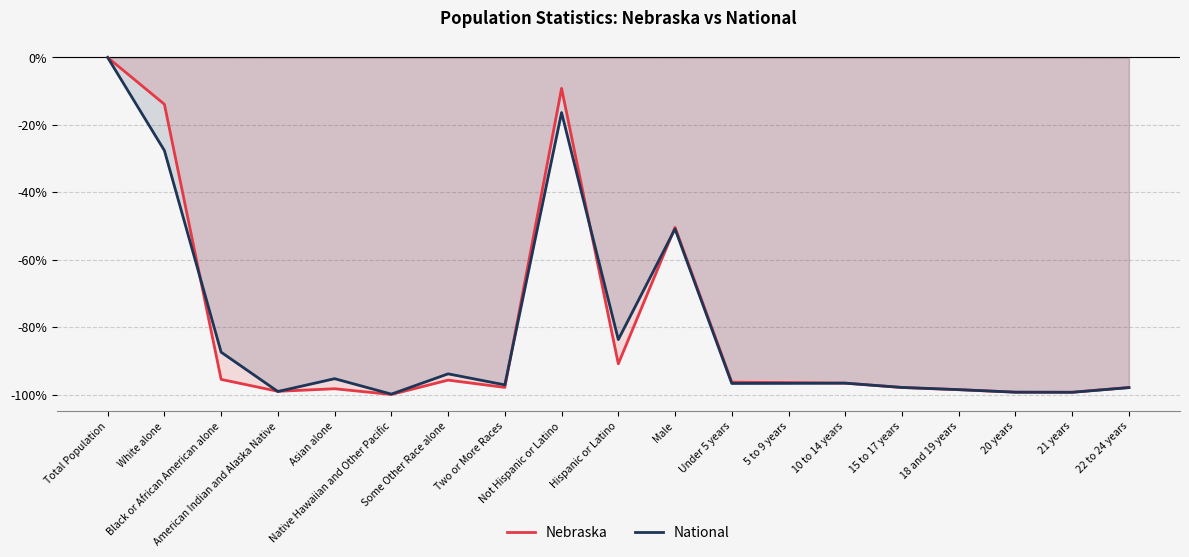

What are all the series names shown in the legend?

Nebraska, National